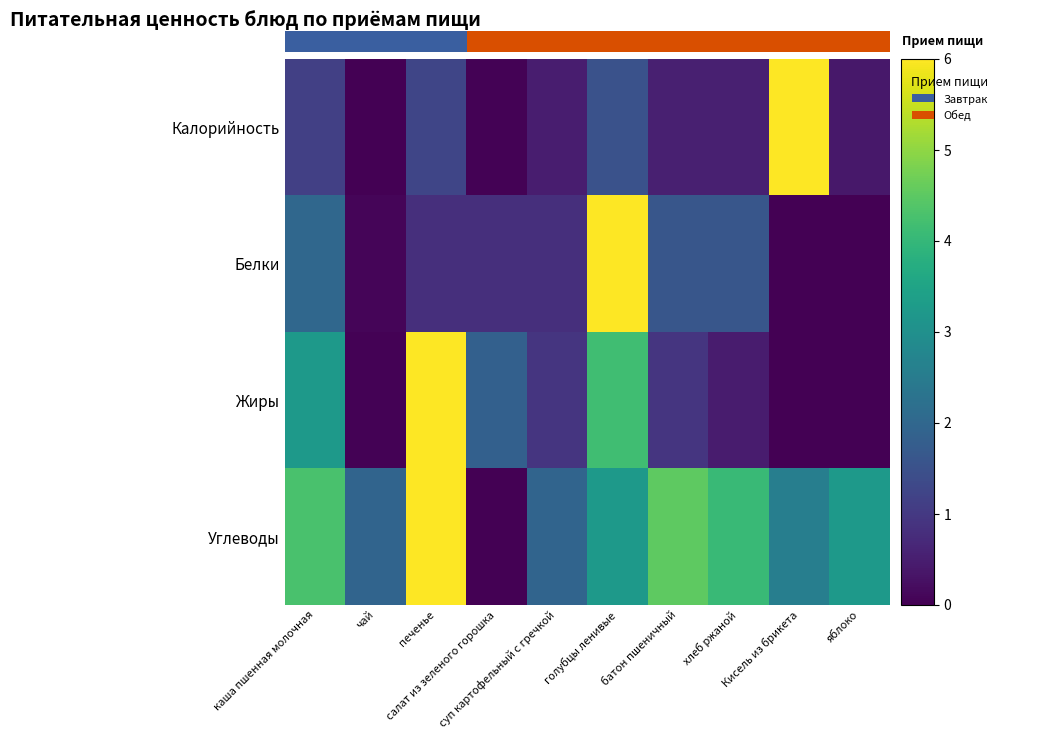

Which label corresponds to the smallest value in the chart?

чай